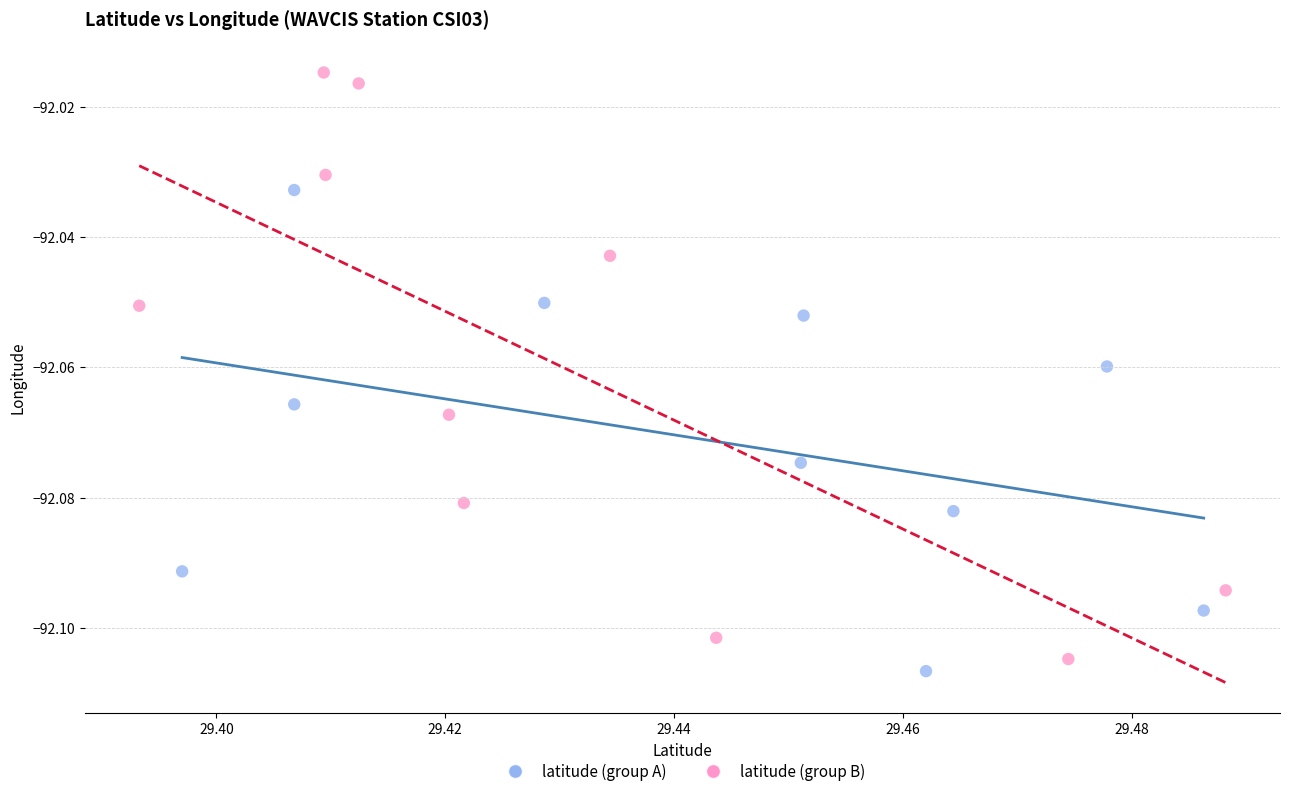

Which series reaches the minimum Y coordinate?

latitude (group A)